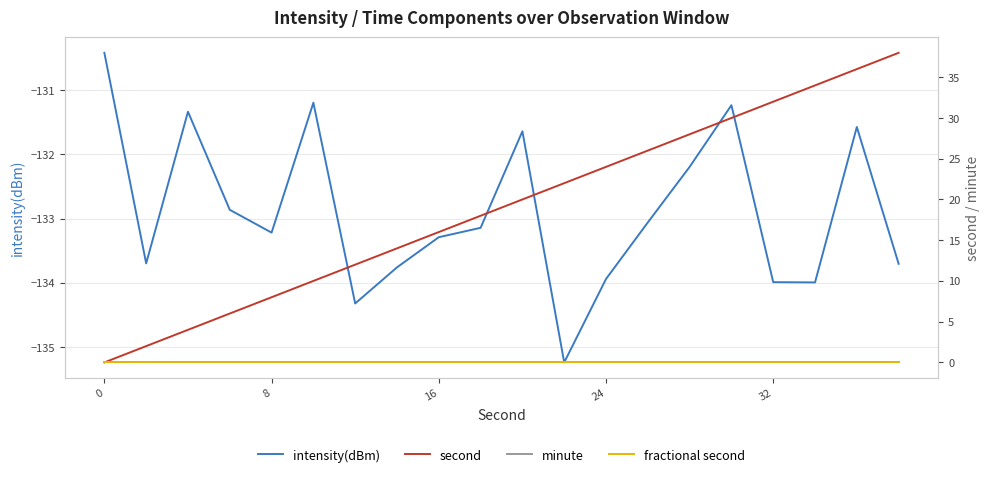

Reading left to right, what are all the values shown in this chart?

intensity(dBm): -130.4	-133.7	-131.3	-132.9	-133.2	-131.2	-134.3	-133.8	-133.3	-133.1	-131.6	-135.2	-133.9	-133.1	-132.2	-131.2	-134.0	-134.0	-131.6	-133.7
second: 0.0	2.0	4.0	6.0	8.0	10.0	12.0	14.0	16.0	18.0	20.0	22.0	24.0	26.0	28.0	30.0	32.0	34.0	36.0	38.0
minute: 0.0	0.0	0.0	0.0	0.0	0.0	0.0	0.0	0.0	0.0	0.0	0.0	0.0	0.0	0.0	0.0	0.0	0.0	0.0	0.0
fractional second: 0.0	0.0	0.0	0.0	0.0	0.0	0.0	0.0	0.0	0.0	0.0	0.0	0.0	0.0	0.0	0.0	0.0	0.0	0.0	0.0